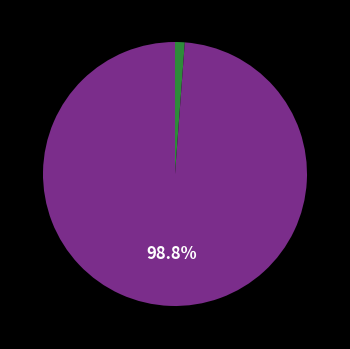

How many slices are in this pie chart?

2